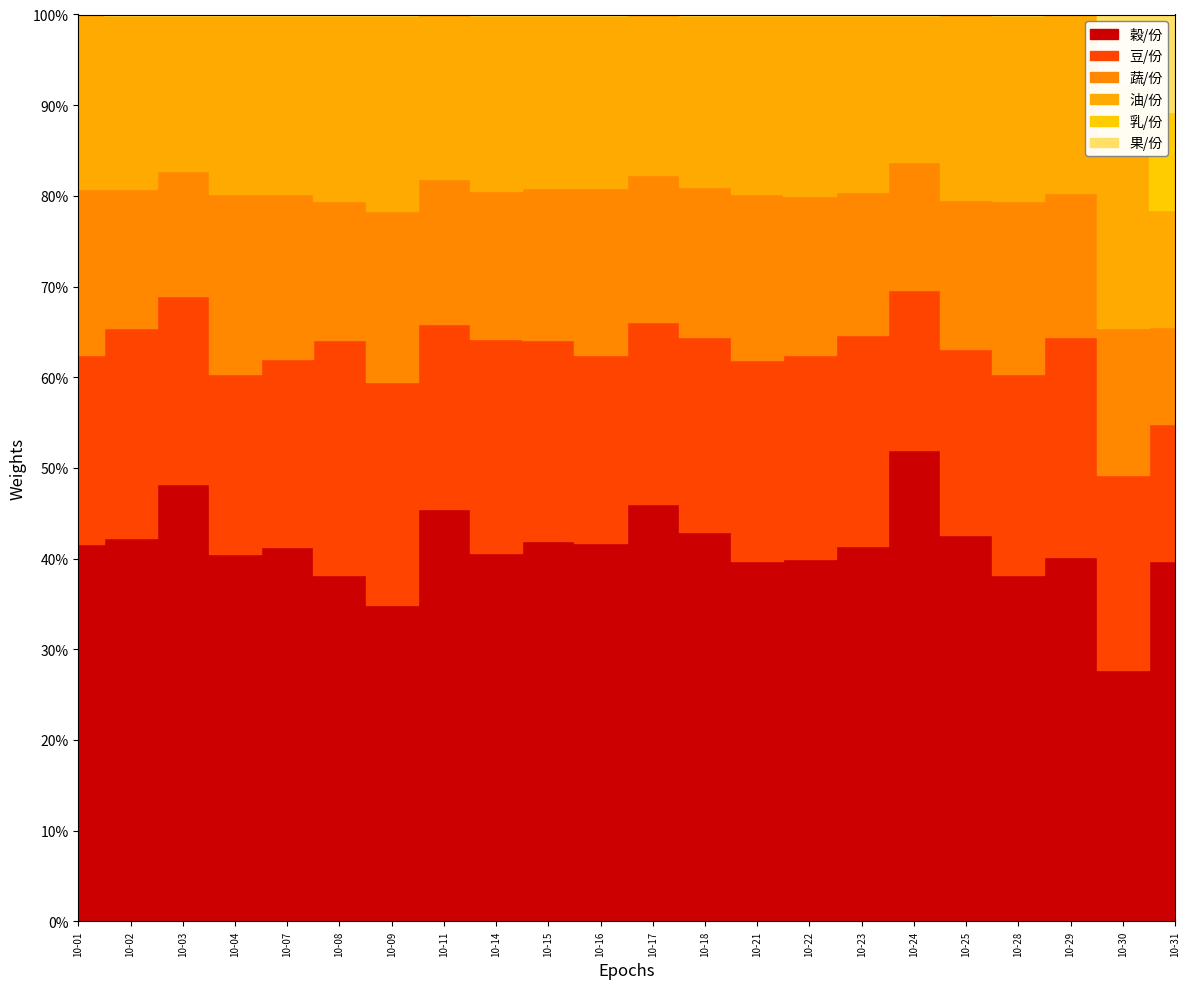

What is the value of the 油/份 point at the 2nd from the left?

2.5